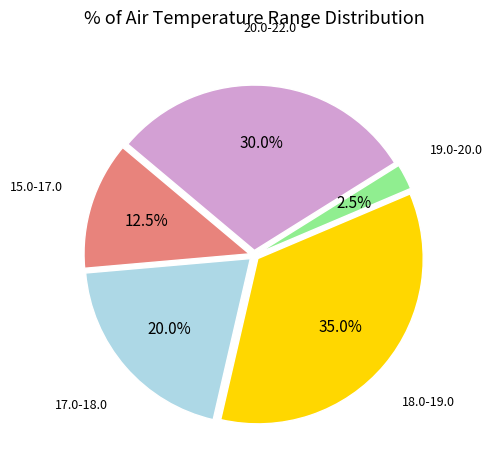

What percentage is NOT represented by 15.0-17.0?

87.5%